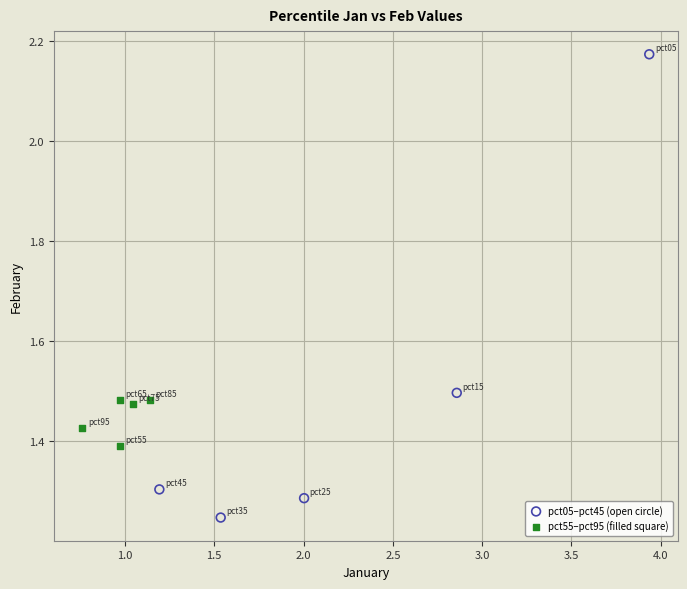

What are all the series names shown in the legend?

pct05–pct45 (open circle), pct55–pct95 (filled square)